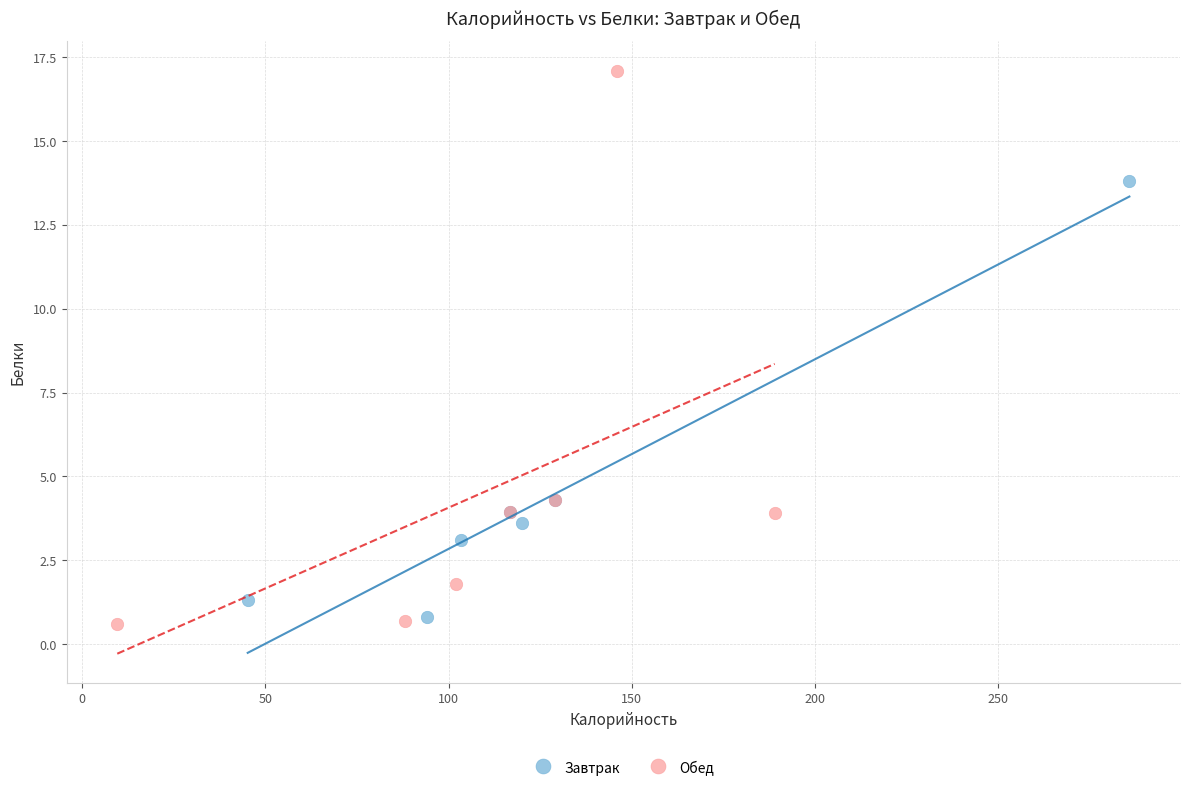

Which series has the largest Y range (max minus min)?

Обед